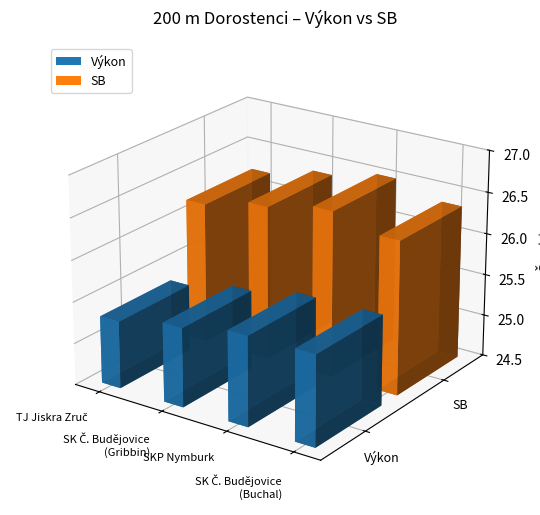

What is the difference between the maximum and minimum values in the Výkon series?

0.3